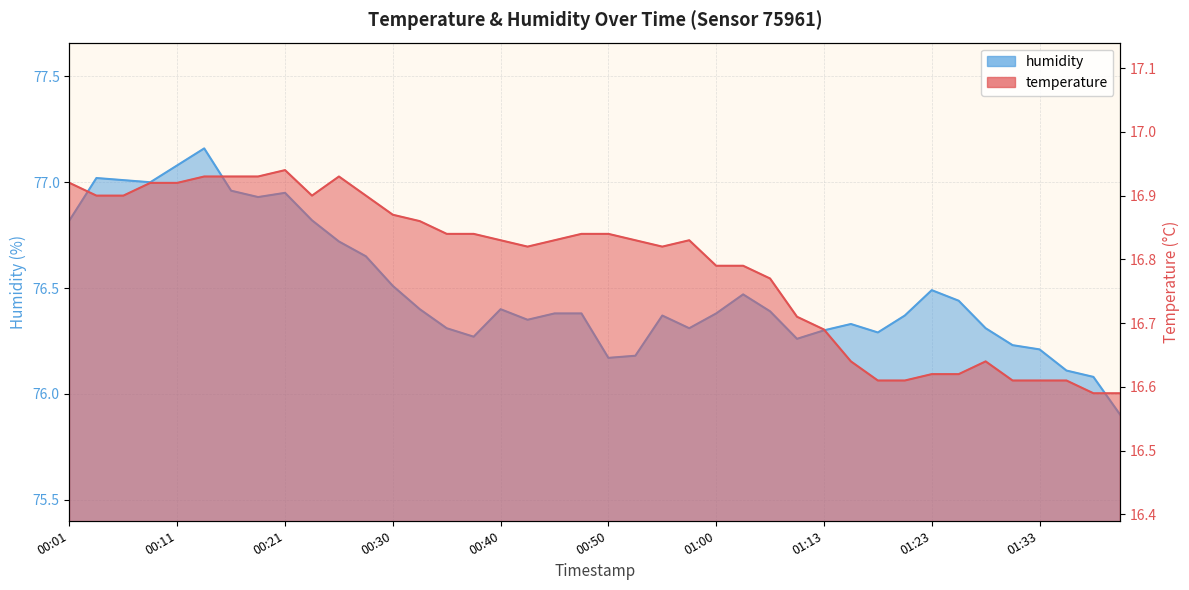

Which category has the lowest value across all series?

01:38